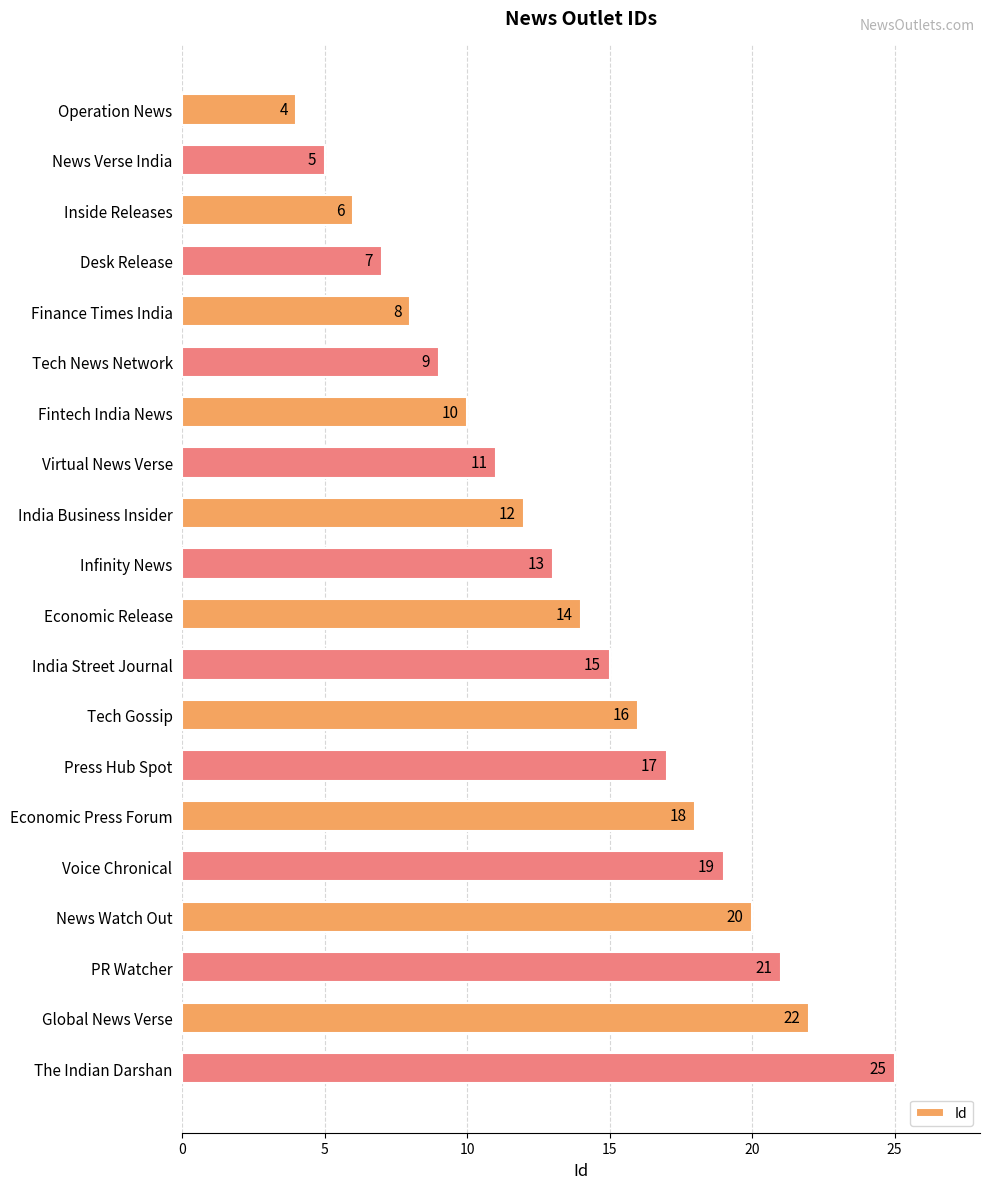

Rank the categories by value from lowest to highest.

Operation News, News Verse India, Inside Releases, Desk Release, Finance Times India, Tech News Network, Fintech India News, Virtual News Verse, India Business Insider, Infinity News, Economic Release, India Street Journal, Tech Gossip, Press Hub Spot, Economic Press Forum, Voice Chronical, News Watch Out, PR Watcher, Global News Verse, The Indian Darshan